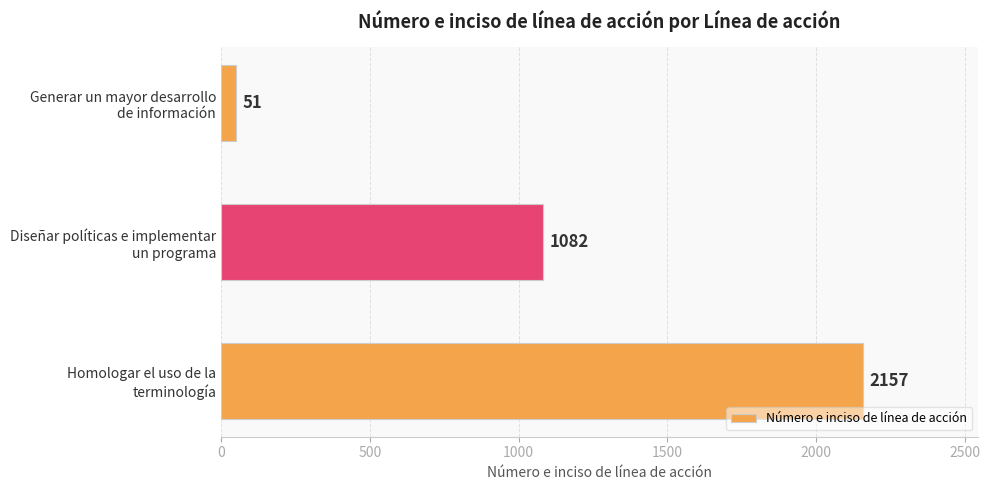

Where is the data nearest to the value 1104?

Diseñar políticas e implementar
un programa